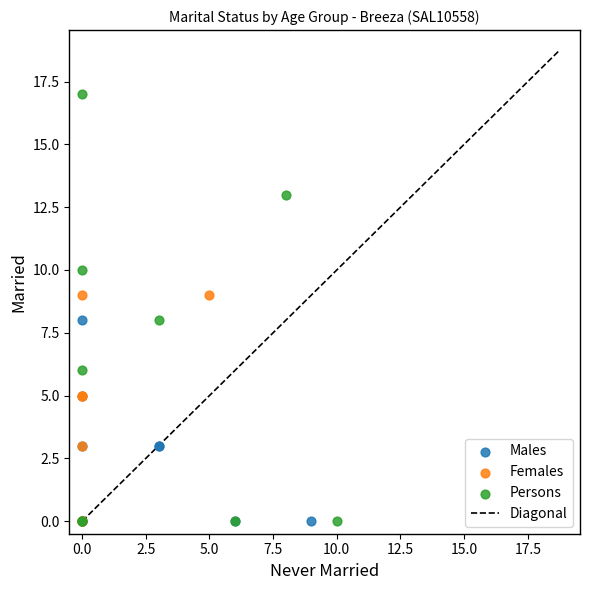

Which series has the widest spread of Y values?

Persons